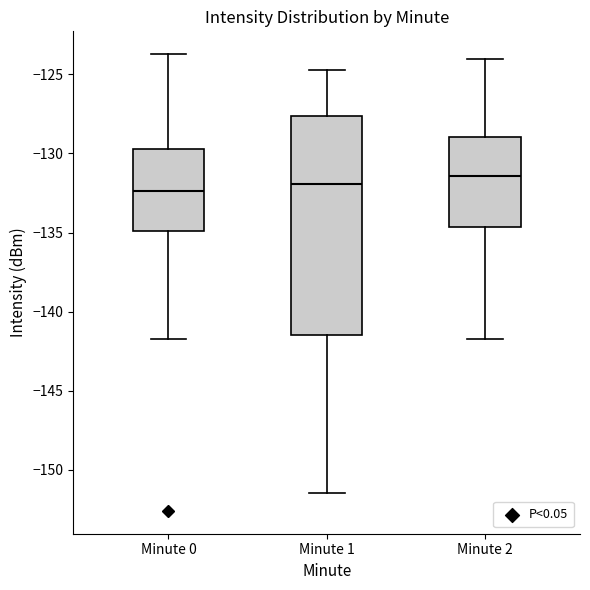

Where is the upper edge of the box for Minute 1 on the y-axis? The values are not printed on the chart, so give them approximately, as read against the axis.

-127.5